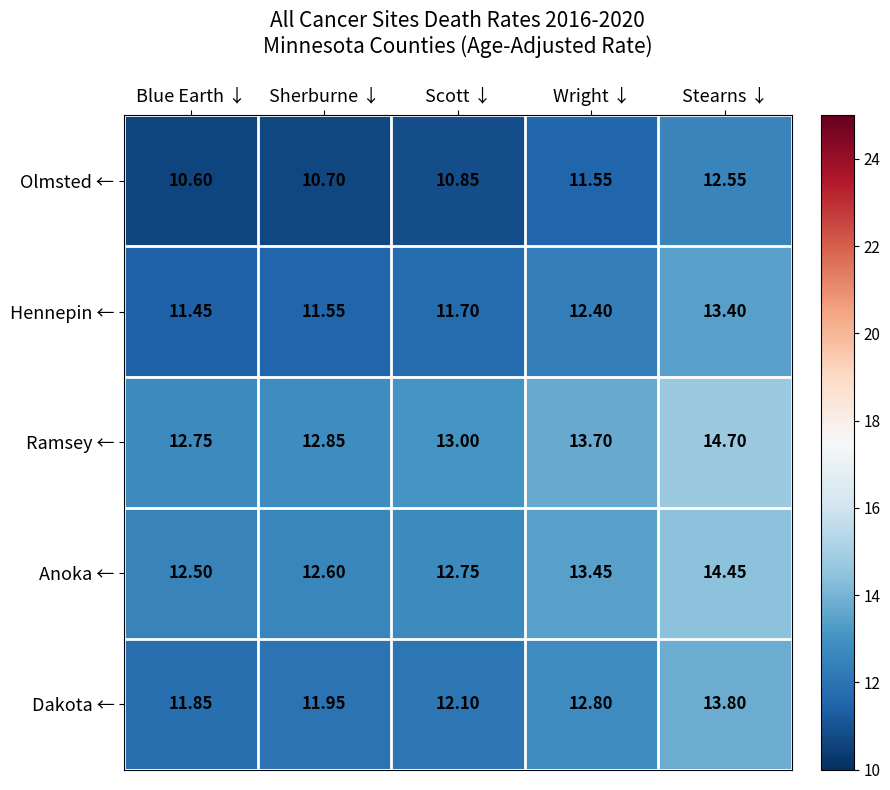

At which label is Hennepin ← closest to 12?

Scott ↓